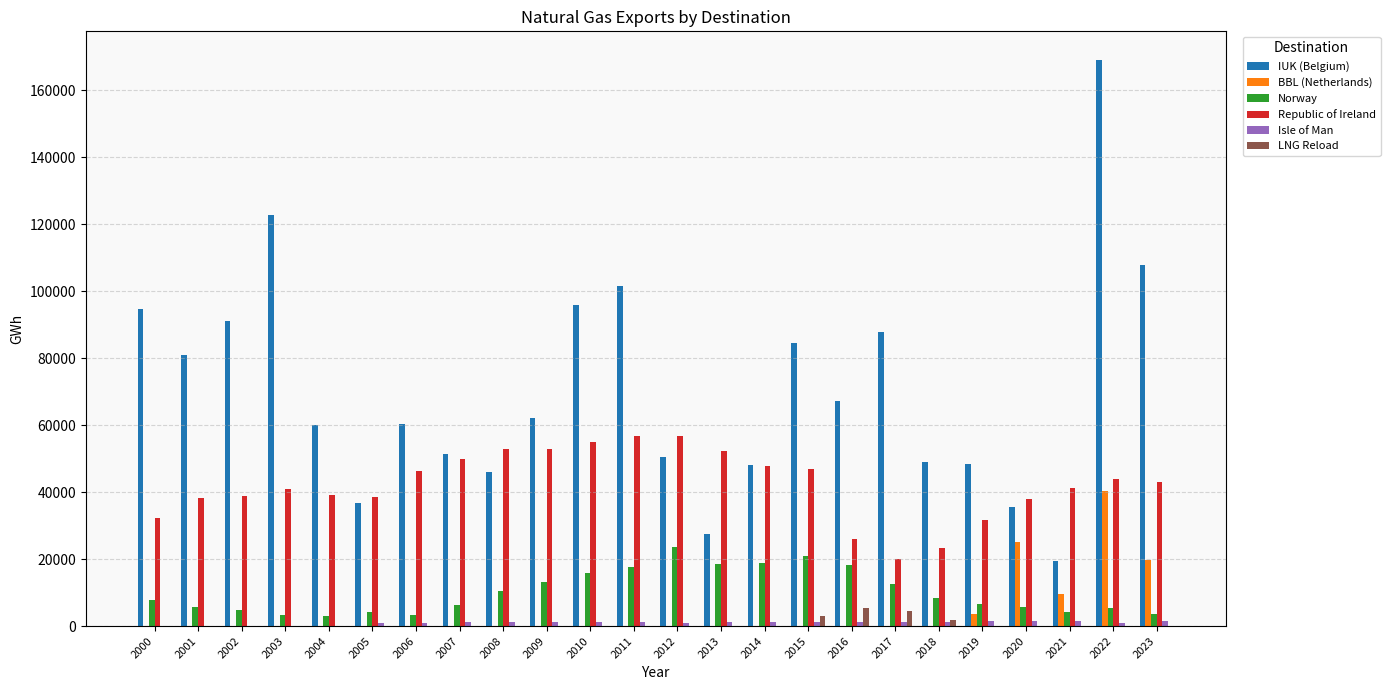

At which category is the sum across all series the highest?

2022